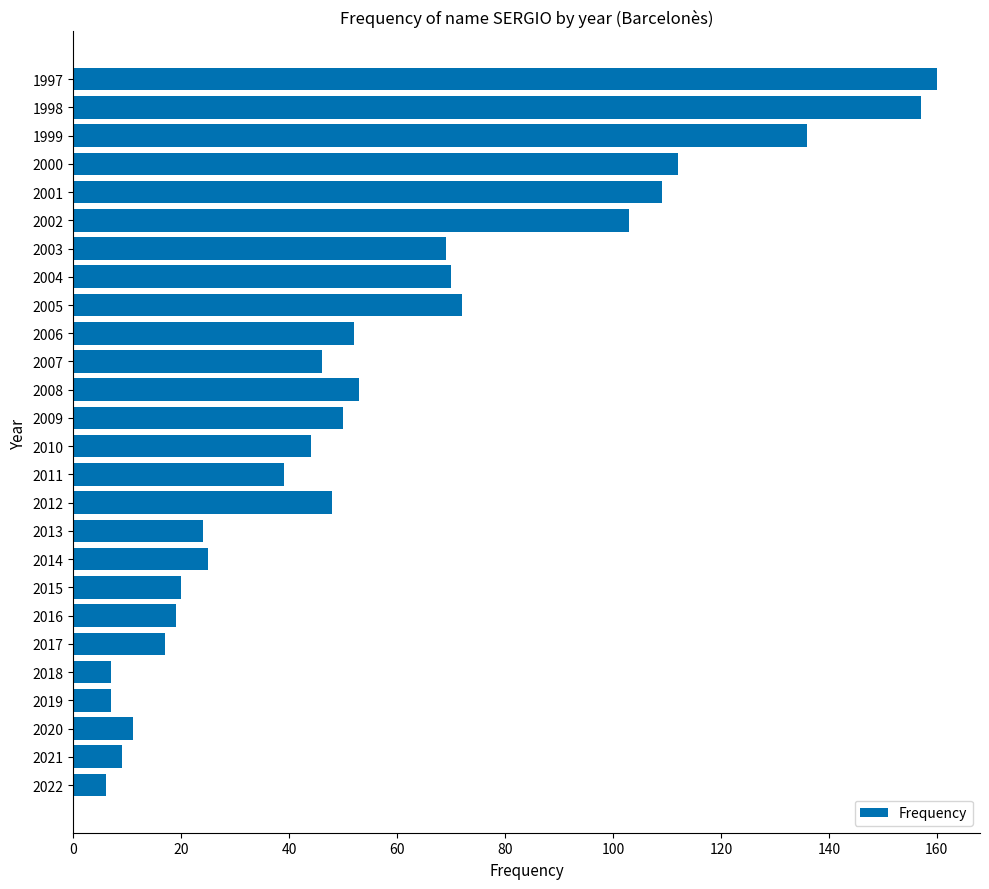

Reading bottom to top, extract all data points from this chart.

6	9	11	7	7	17	19	20	25	24	48	39	44	50	53	46	52	72	70	69	103	109	112	136	157	160